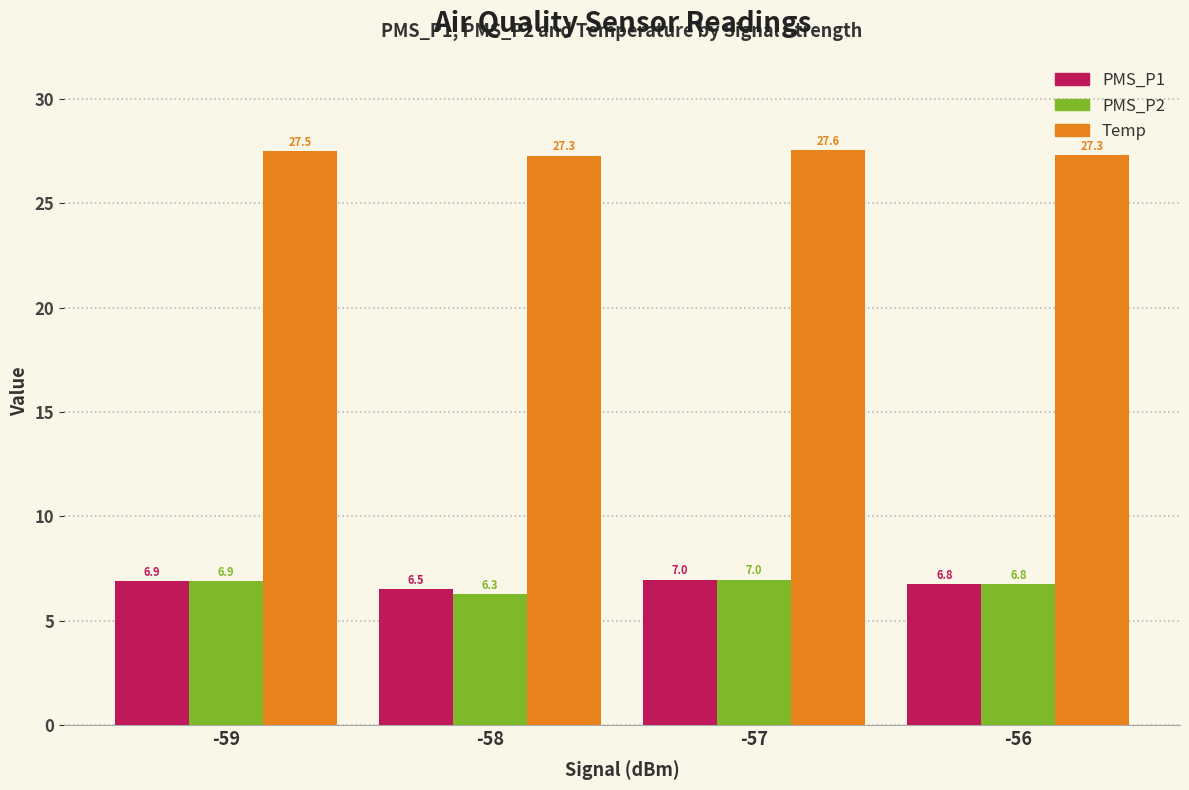

How many groups of bars are there?

4